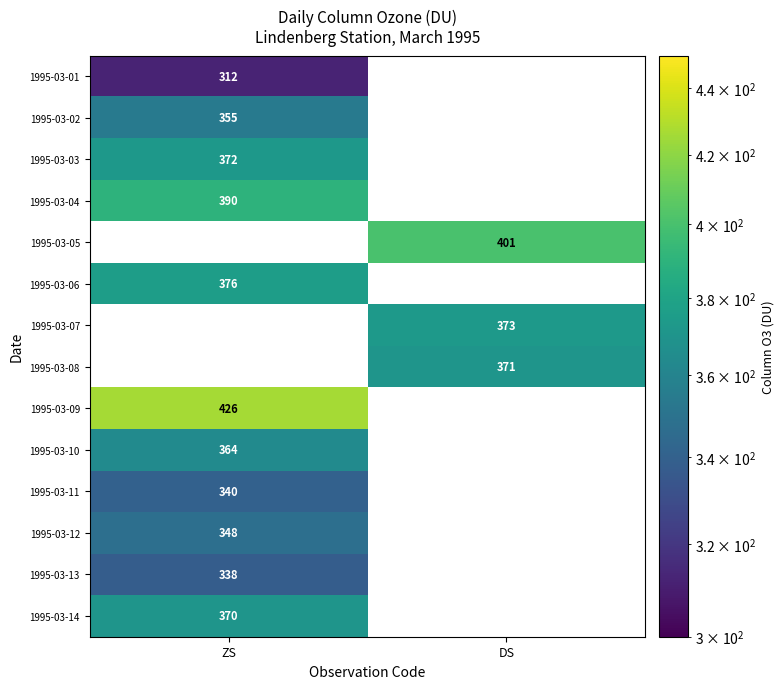

True or false: 1995-03-03 has a value of 238.9 at ZS.

False